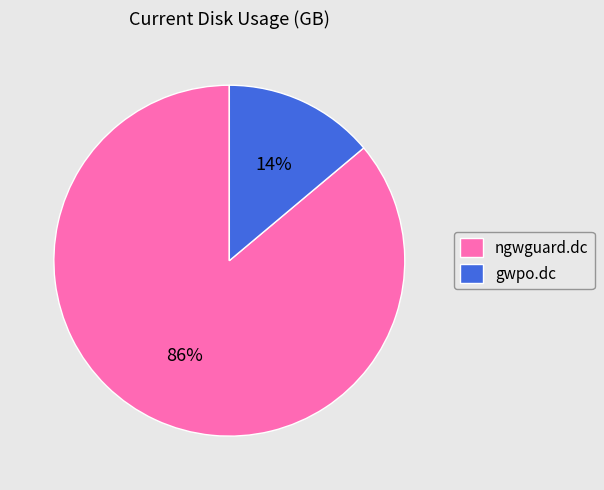

Do gwpo.dc and ngwguard.dc together represent more than half of the pie?

Yes